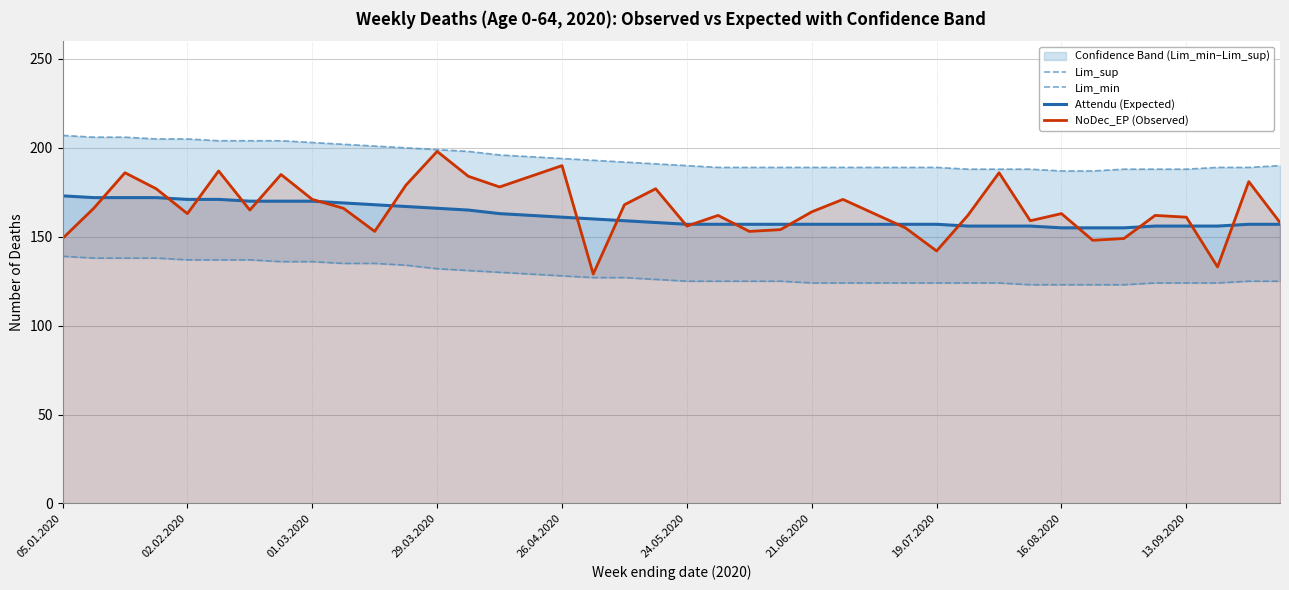

The Attendu (Expected) series shows 107 at 26.04.2020. True or false?

False